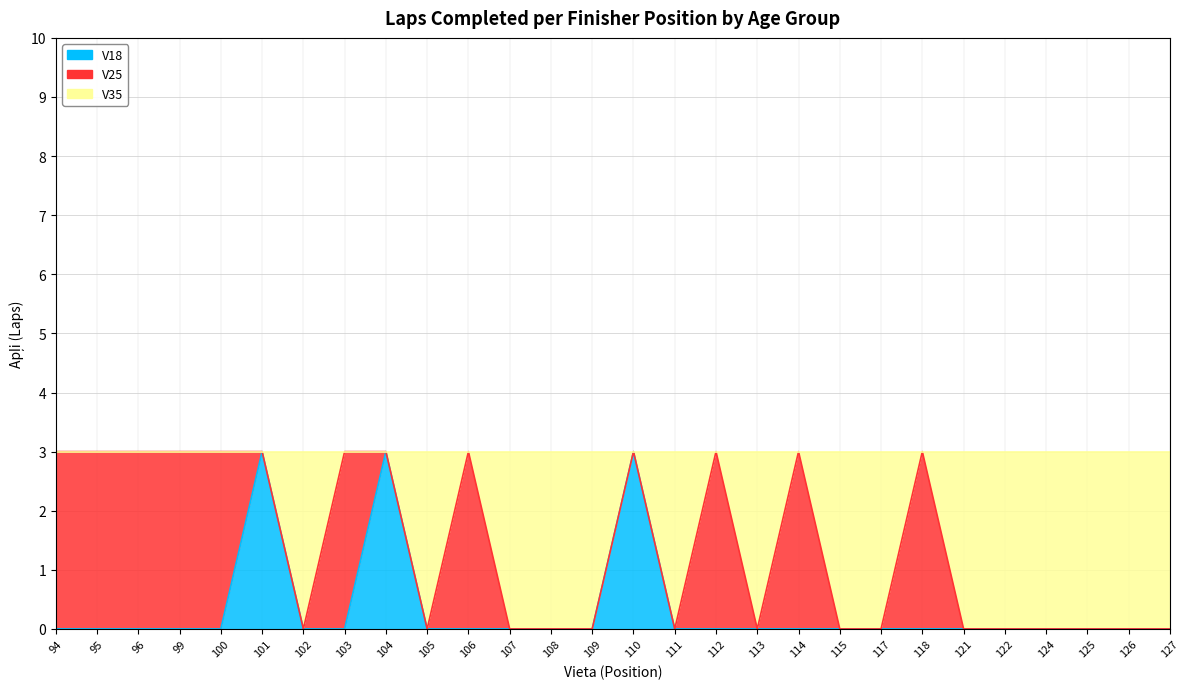

True or false: V35 and V18 cross at least once.

False